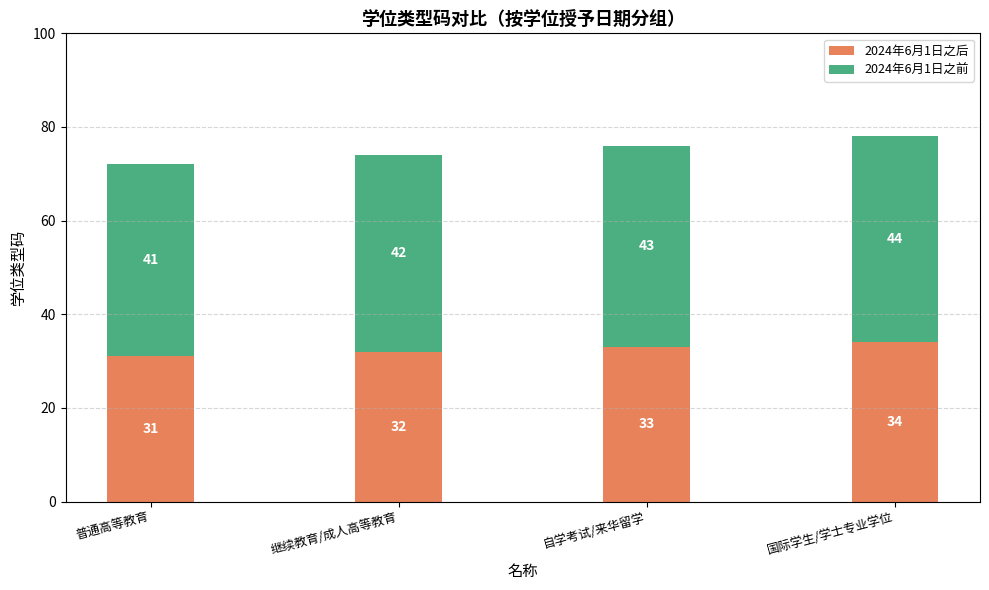

At which category is the sum across all series the highest?

国际学生/学士专业学位